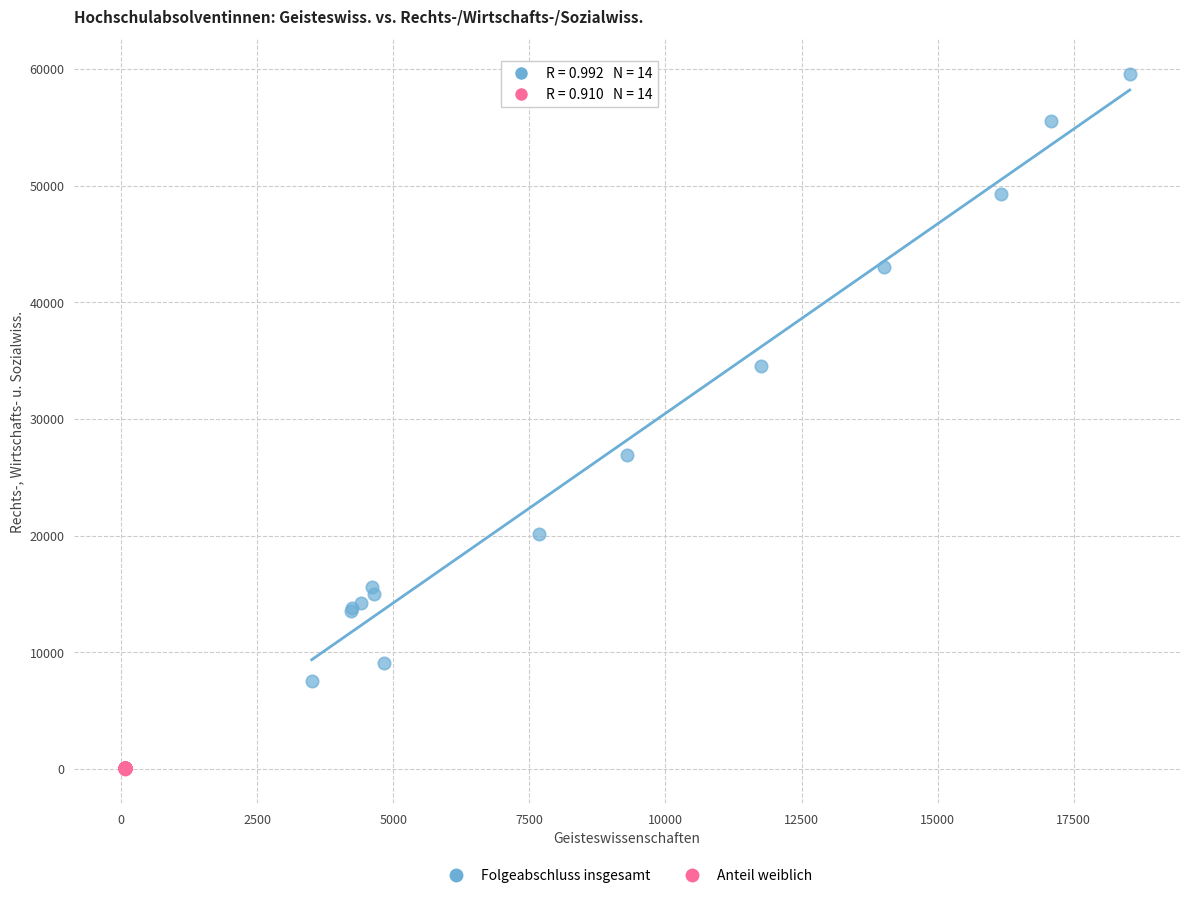

Which series contains the highest Y value?

Folgeabschluss insgesamt